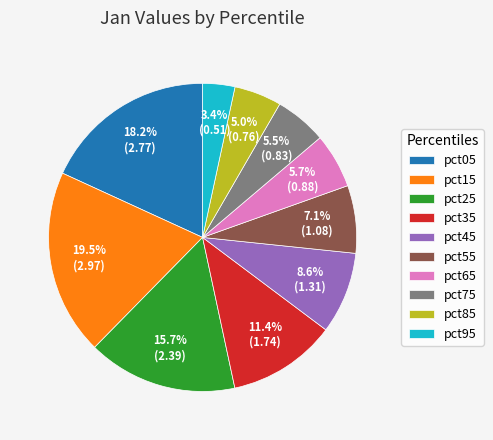

Count the number of slices in the pie.

10